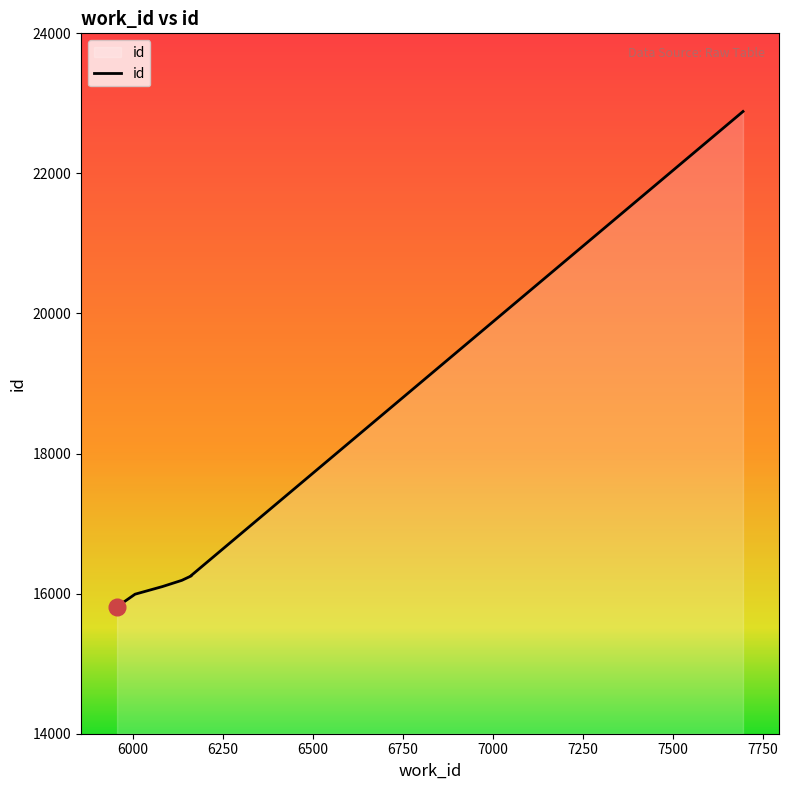

Reading left to right, what are all the values shown in this chart?

15813	15992	16101	16190	16253	16259	22884